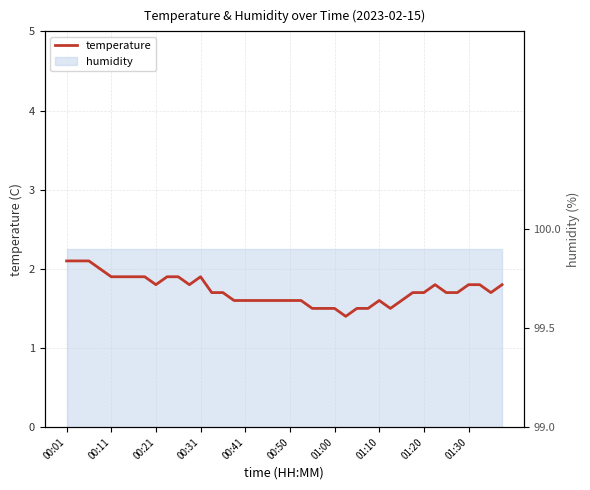

What is the maximum value shown in the chart?

2.1